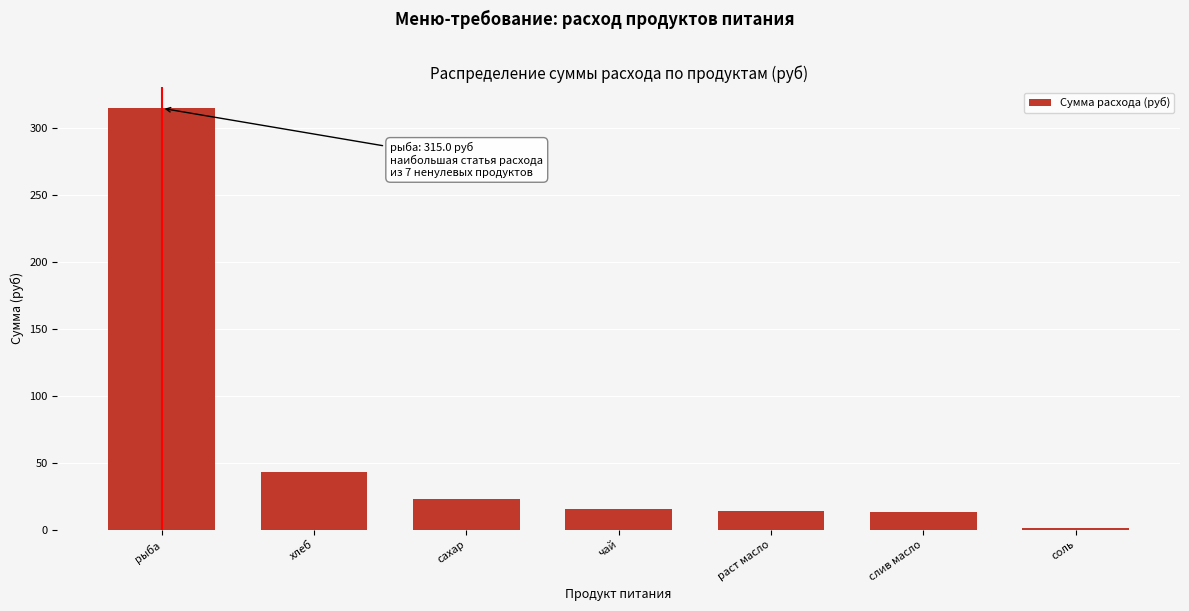

Which has a higher value, рыба or чай?

рыба